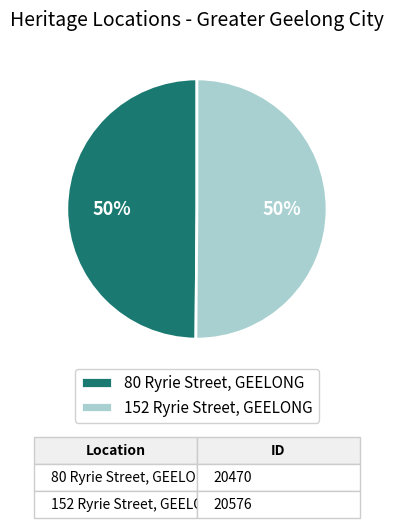

To the nearest percent, what percentage of the pie is 80 Ryrie Street, GEELONG?

50%